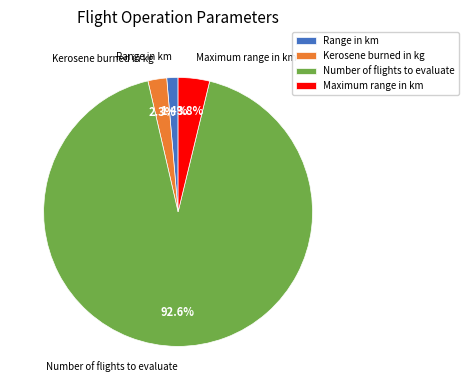

What percentage is the Range in km slice, to the nearest percent?

1%